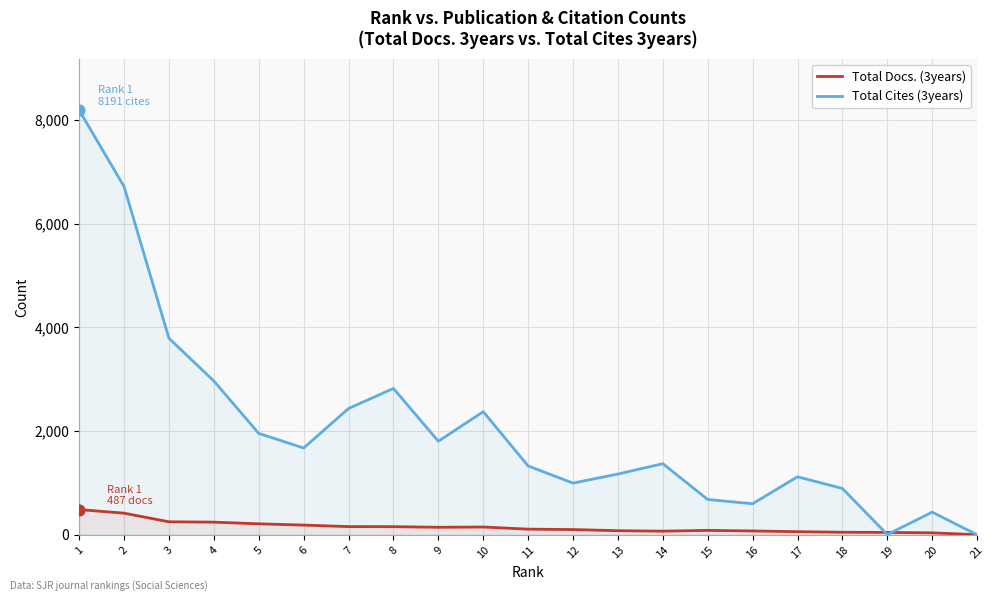

Which series contains the highest Y value?

Total Cites (3years)